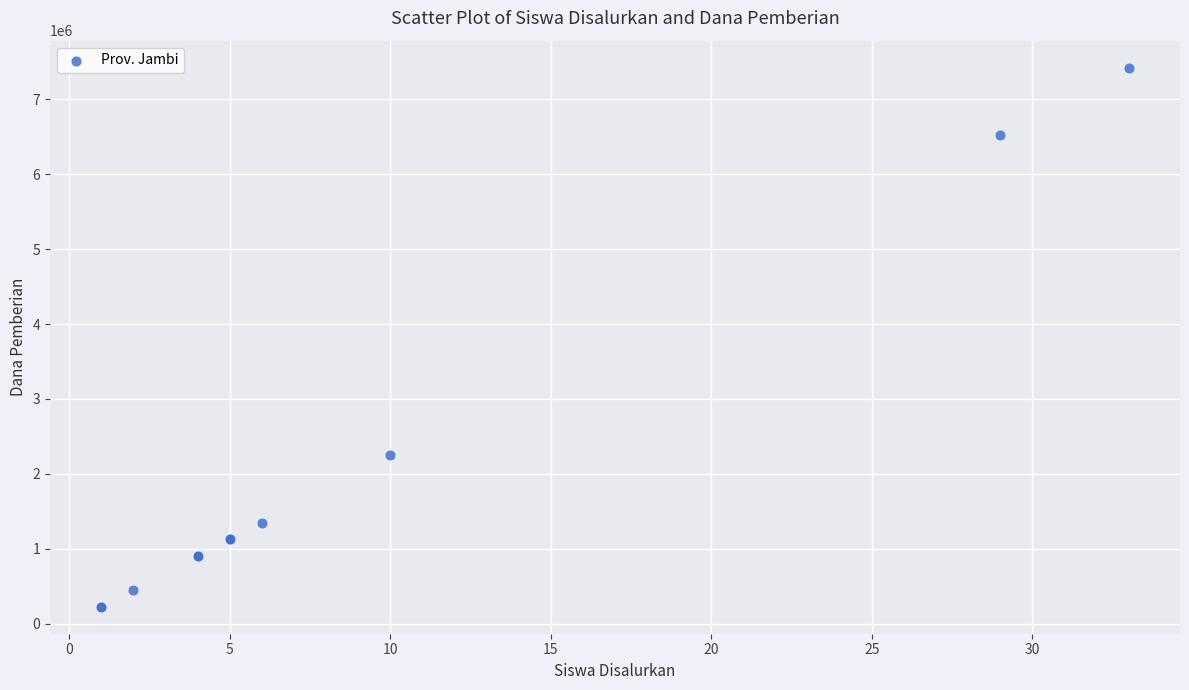

What Y value in the scatter plot is closest to 3825000?

2250000